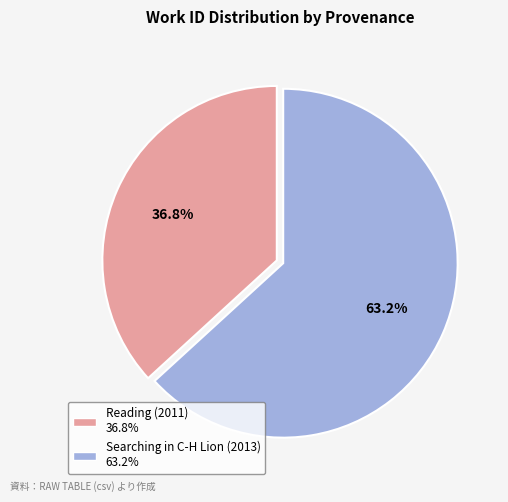

Is there a majority slice in this chart?

Yes